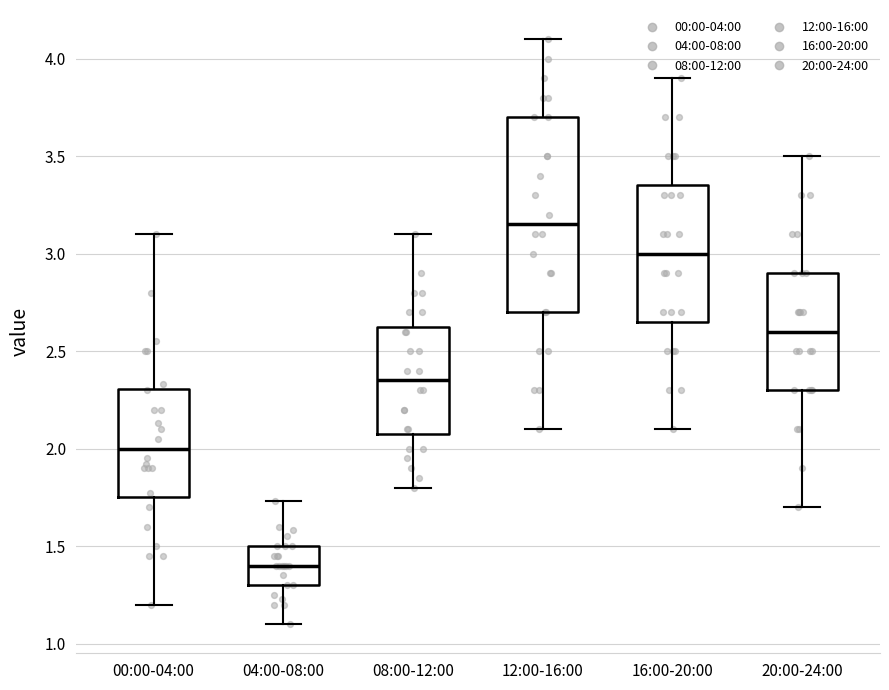

Where is the upper edge of the box for 12:00-16:00 on the y-axis? The values are not printed on the chart, so give them approximately, as read against the axis.

3.70